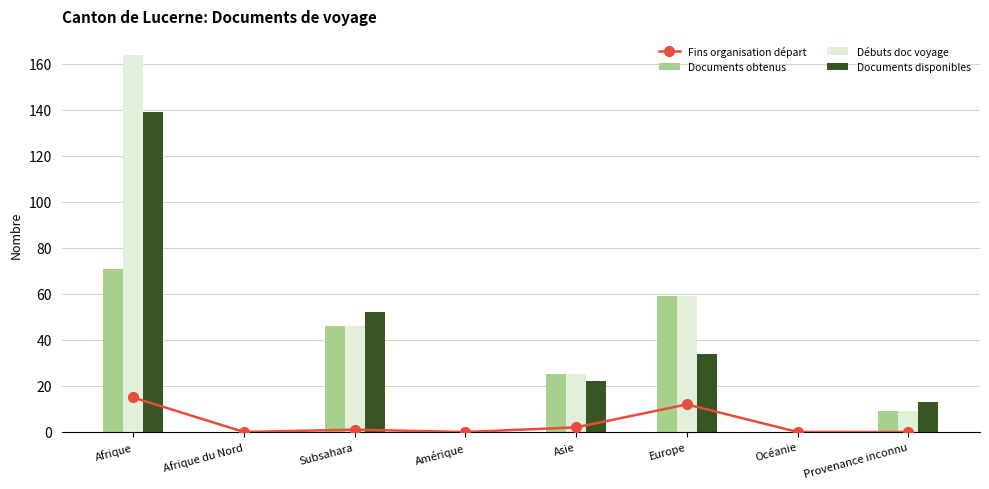

At how many categories does at least one series exceed 21?

4